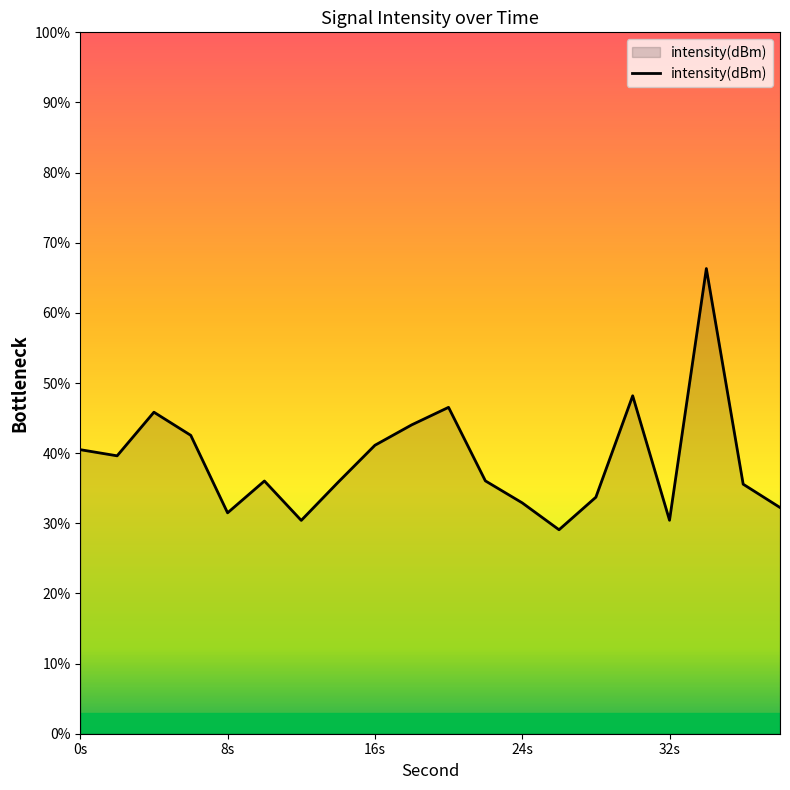

True or false: there are more than 2 points higher than both neighbors.

True